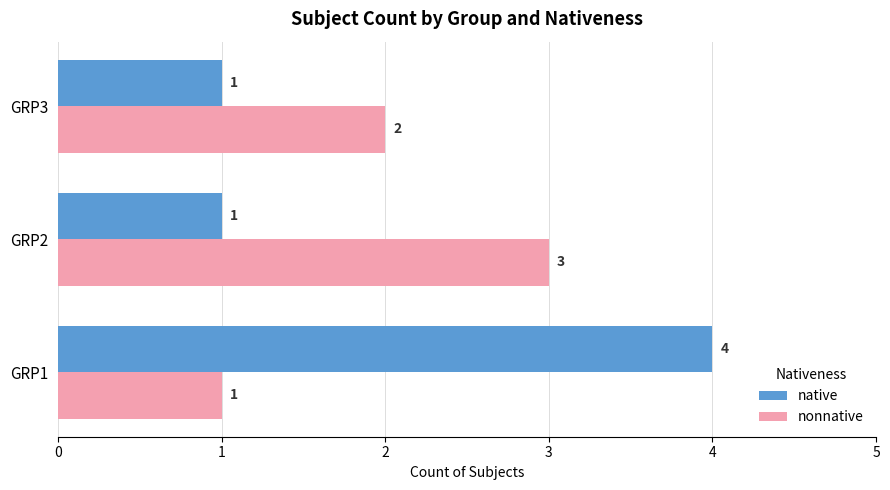

How many nonnative values are between 1 and 3?

3